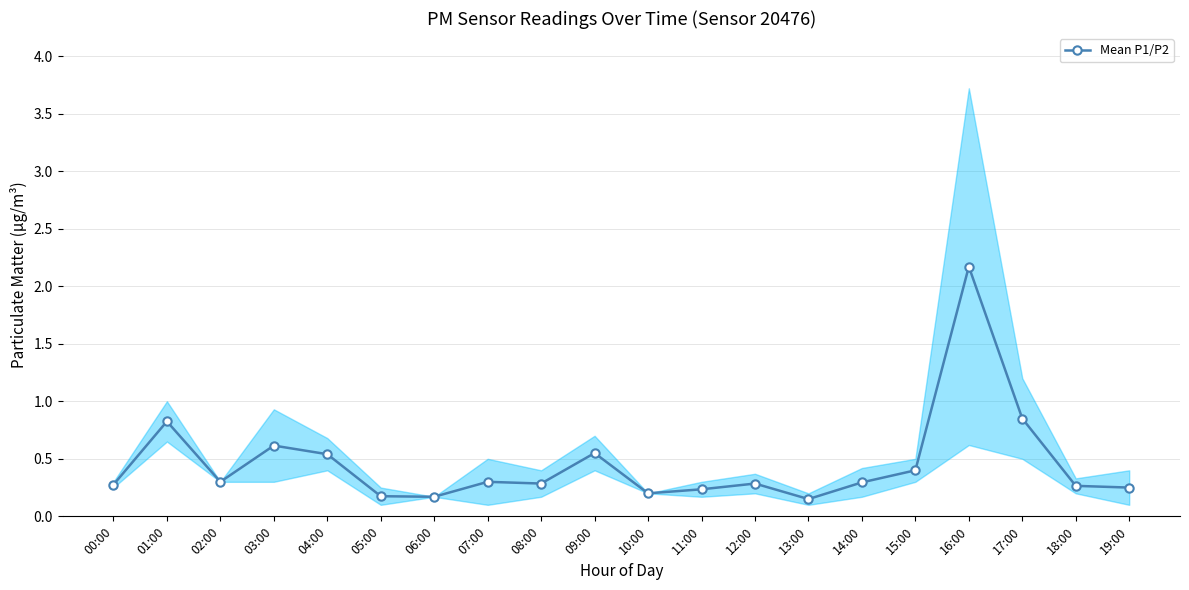

Does the chart have visible grid lines?

Yes